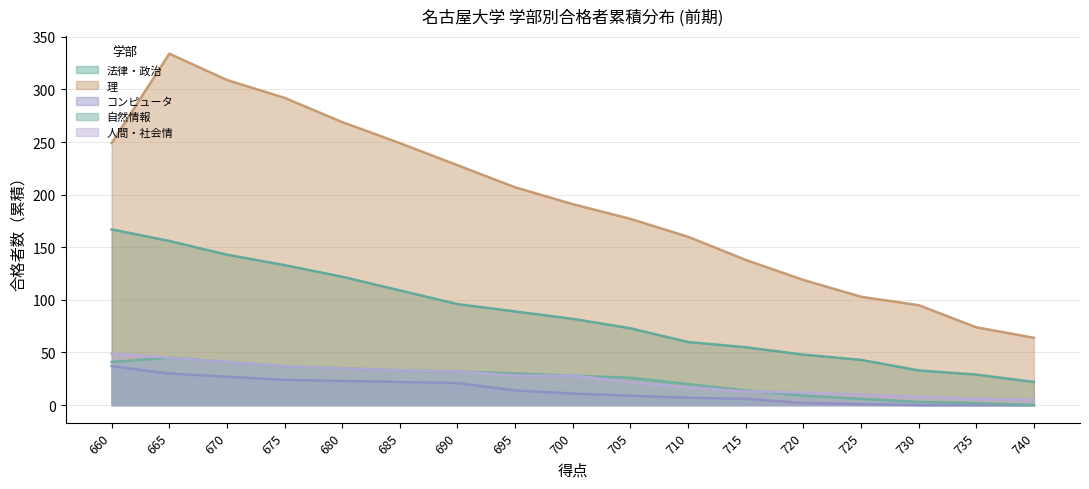

What is the sum of the 理 values at 670 and 720?

428